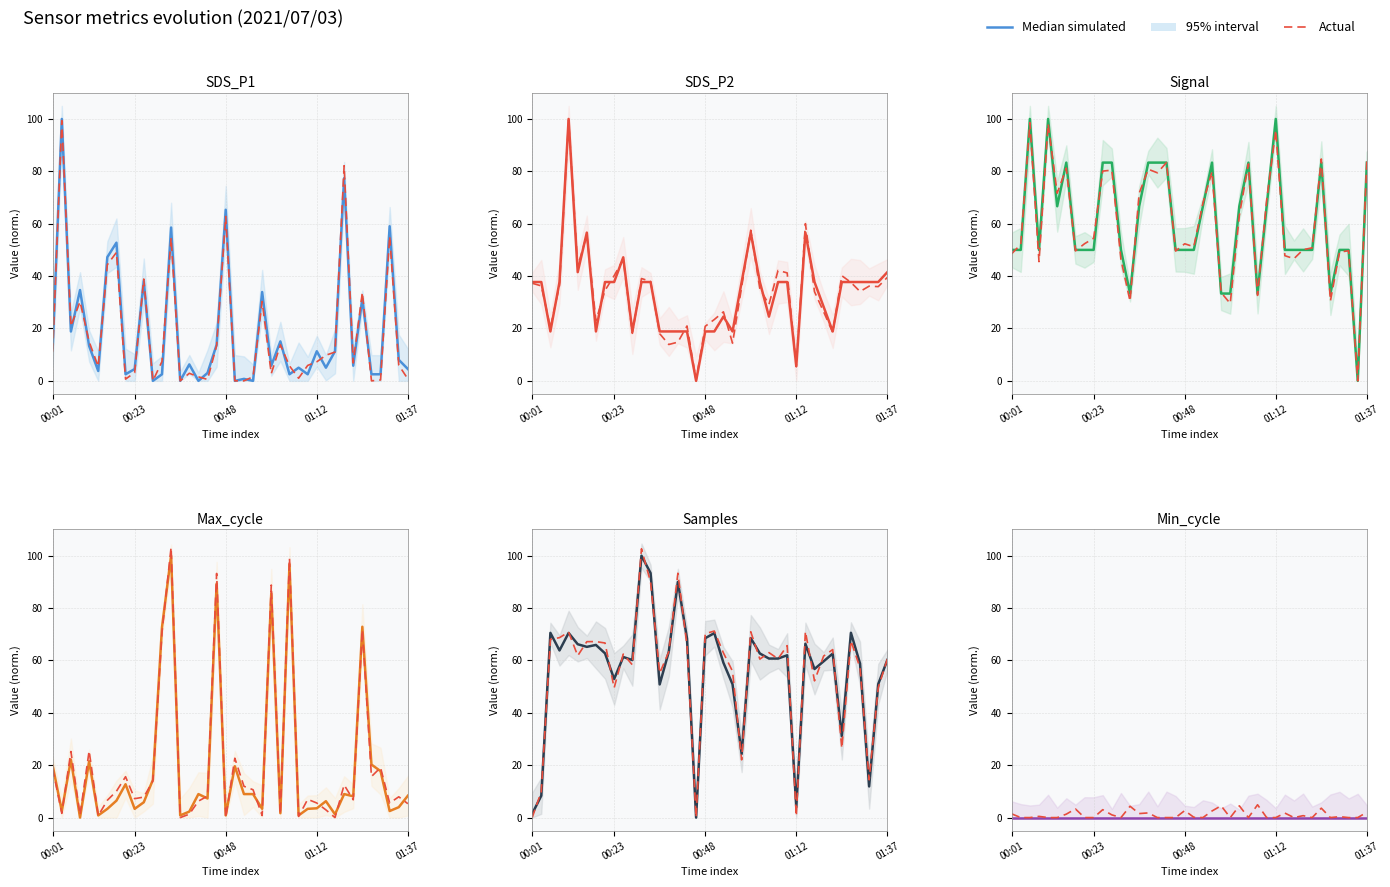

Is this an area chart (filled region under the line)?

No